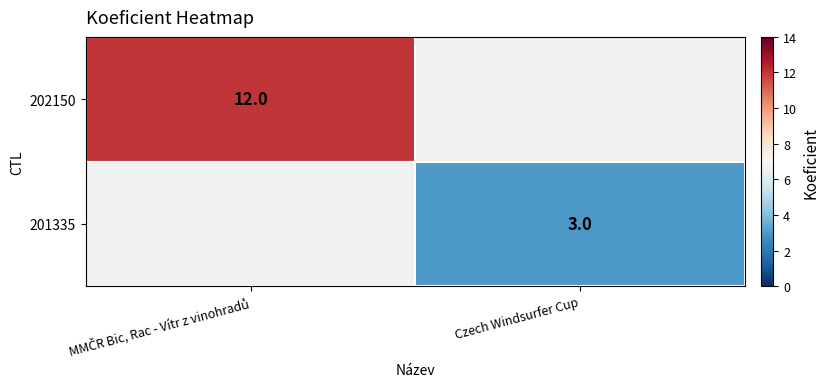

The value of 201335 at Czech Windsurfer Cup is 1. True or false?

False